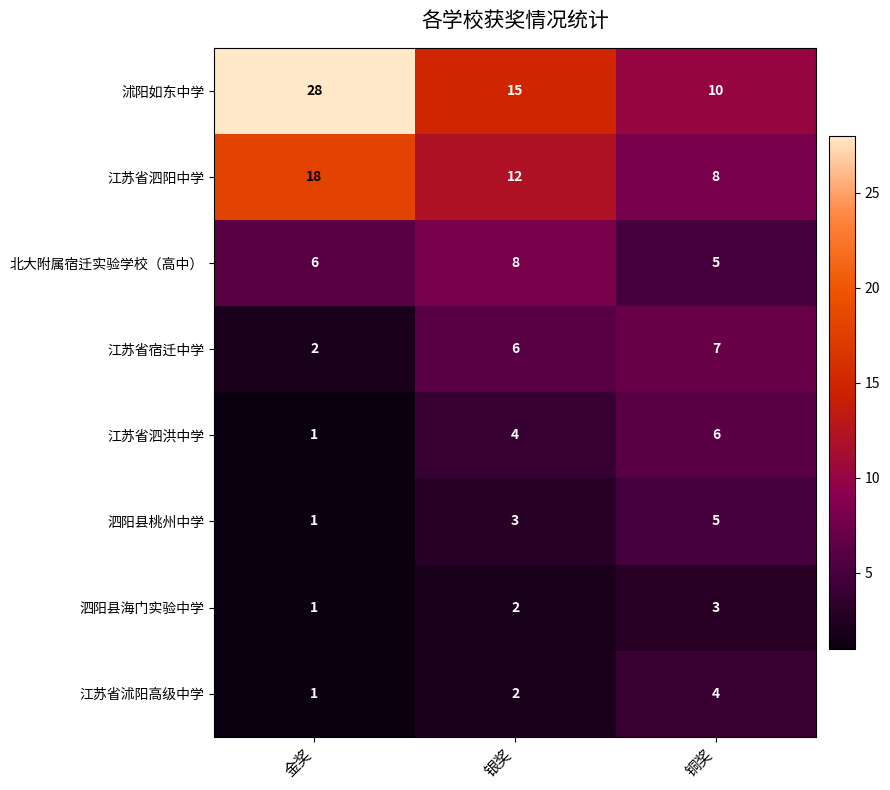

Which series has the largest total across all categories?

沭阳如东中学